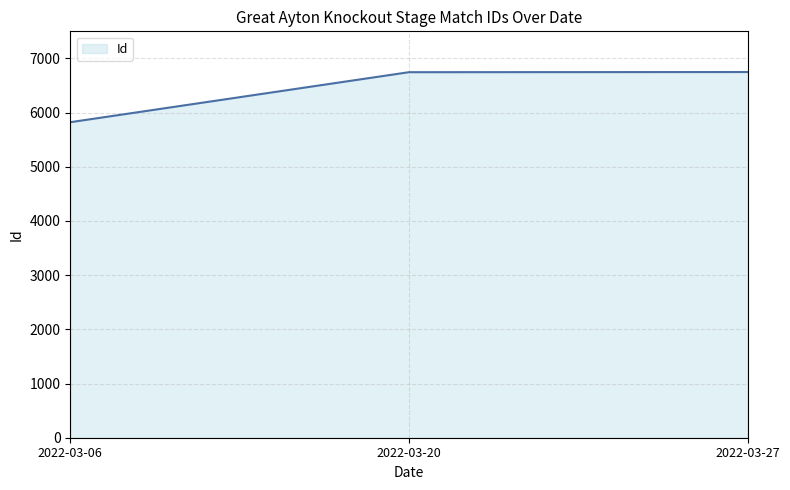

How many distinct data groups are displayed?

1